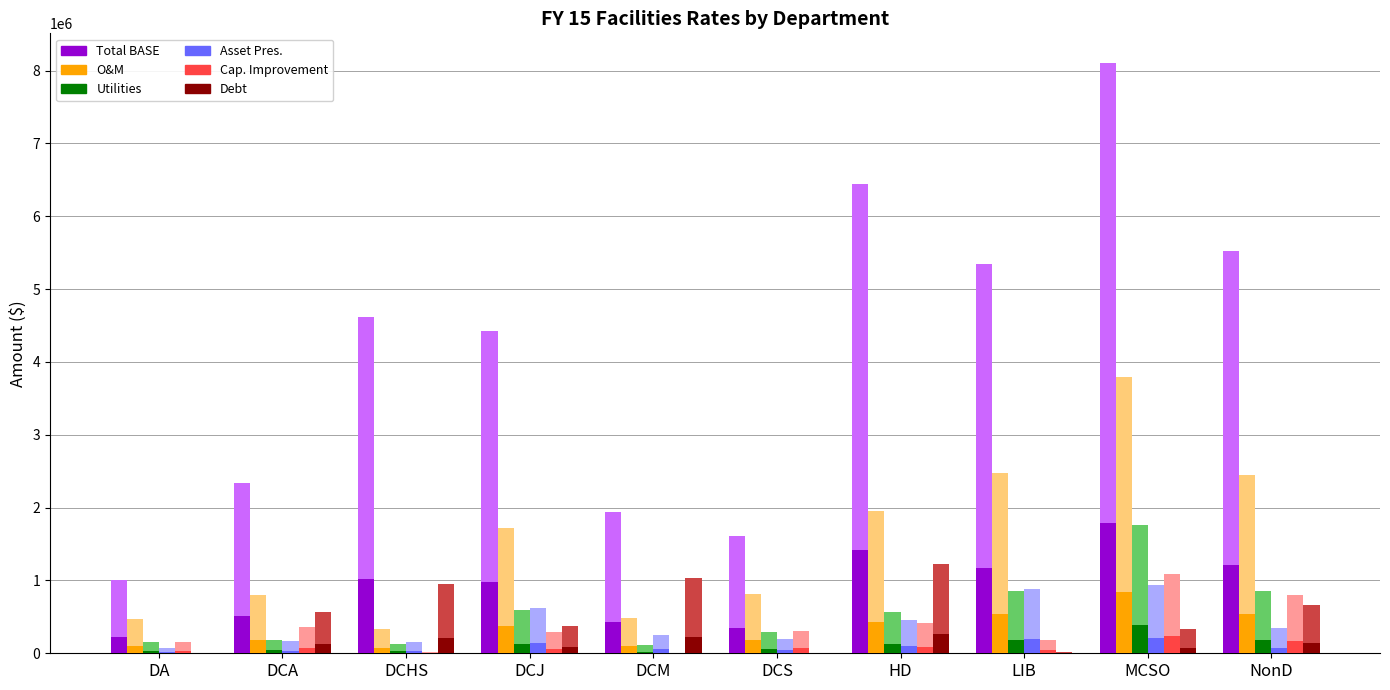

What is the difference between the second highest and minimum values in the Utilities series?

163260.6